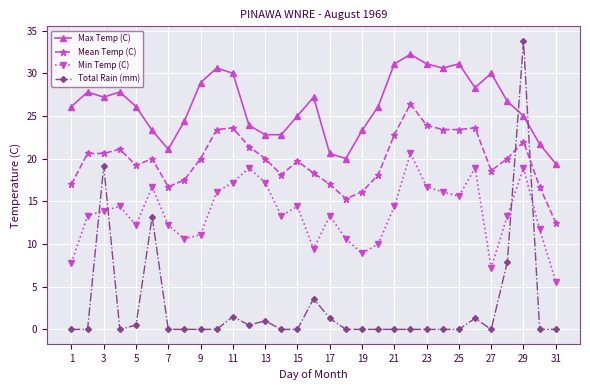

What is the average value of the Min Temp (C) series?

13.6